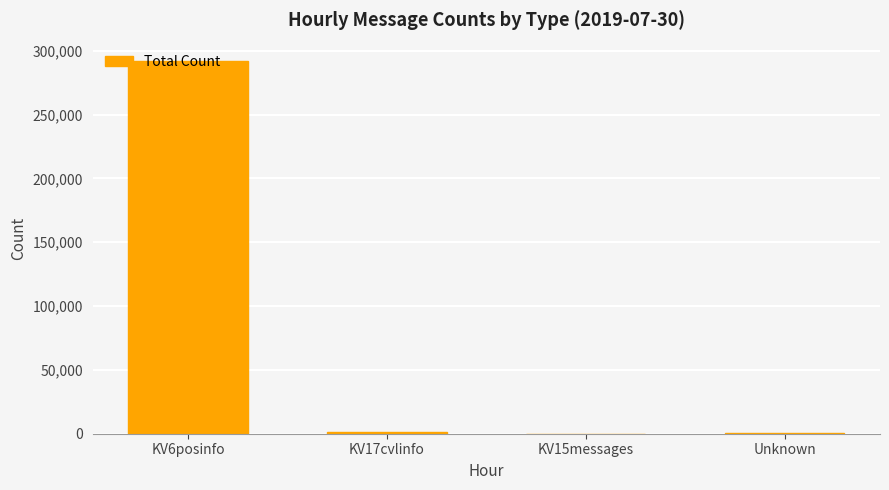

At which category does the chart reach its peak across all series?

KV6posinfo